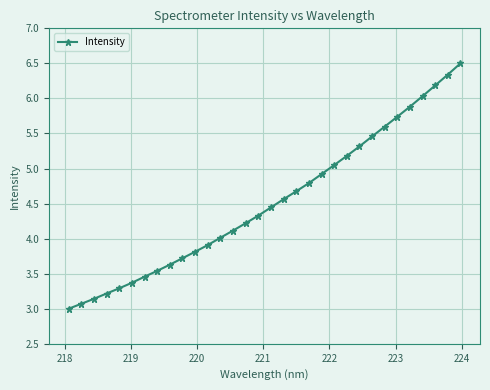

Does the chart display data point markers on the line(s)?

Yes